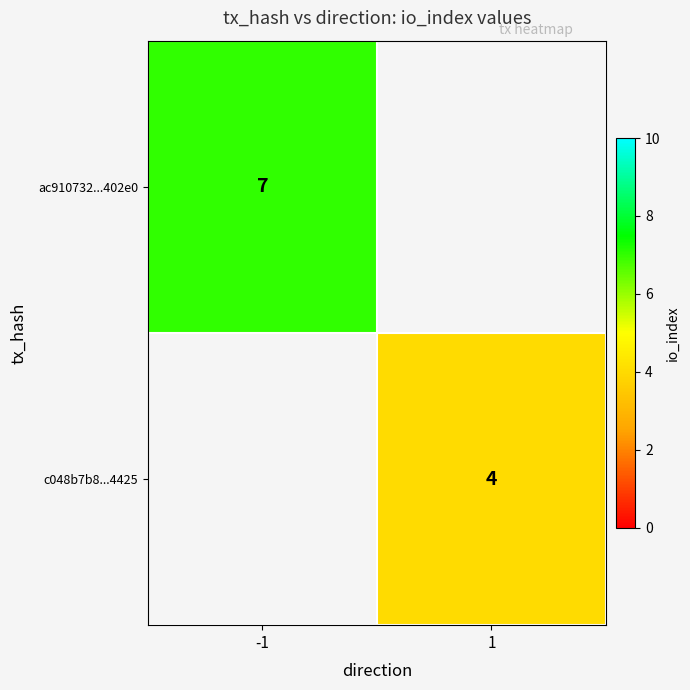

The c048b7b8...4425 series shows 6 at 1. True or false?

False